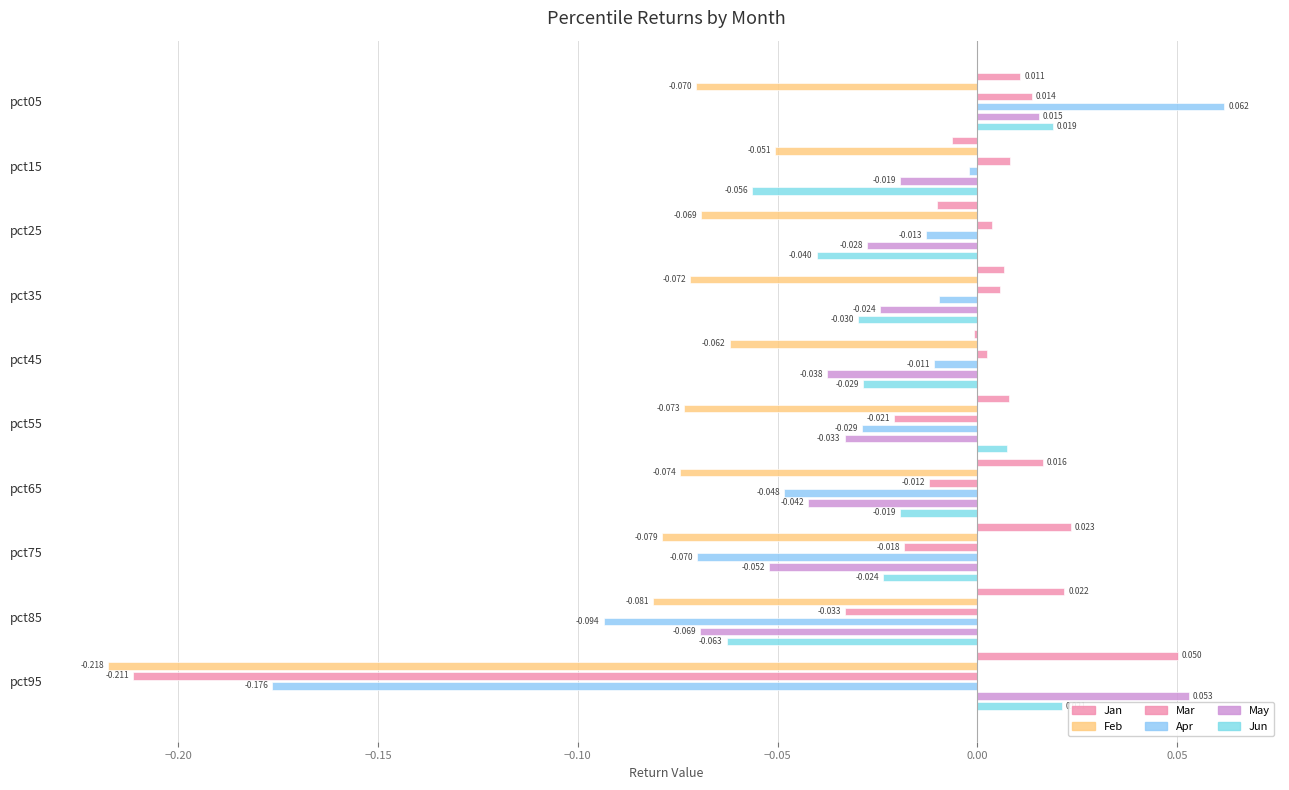

How many groups of bars are there?

10